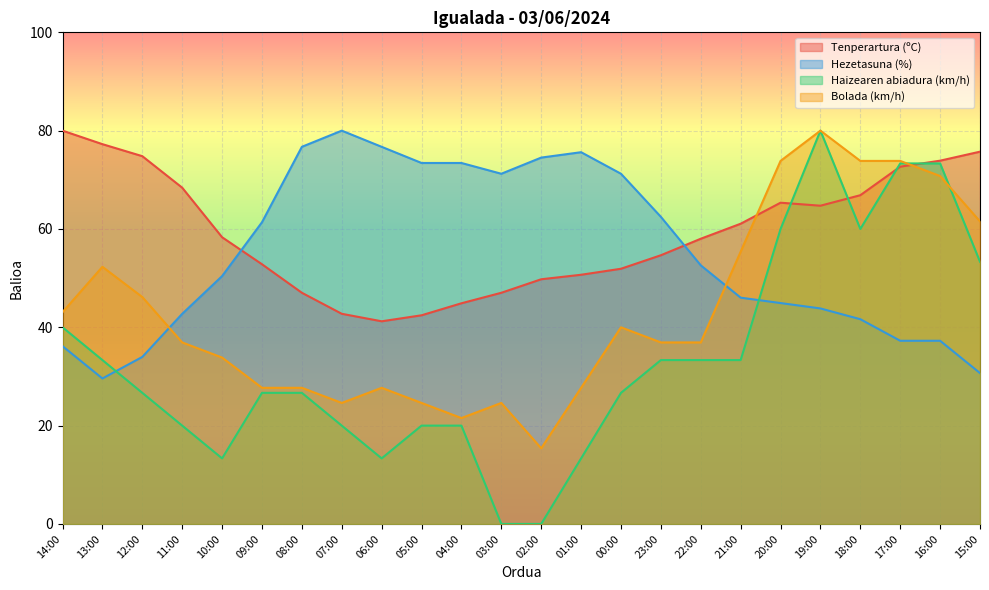

What are all the series names shown in the legend?

Tenperartura (ºC), Hezetasuna (%), Haizearen abiadura (km/h), Bolada (km/h)